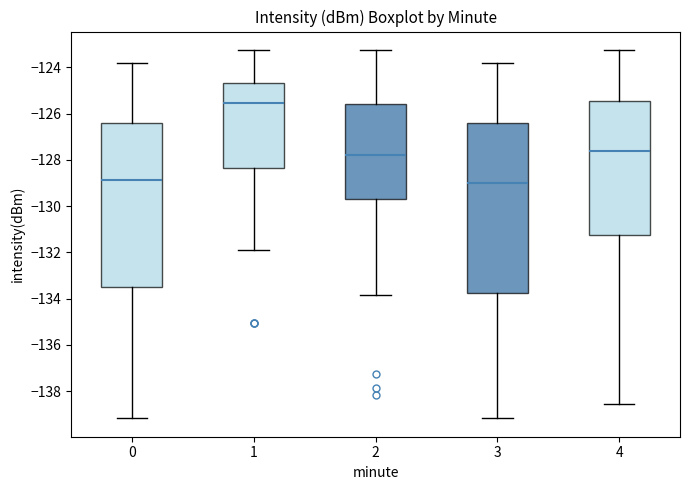

Reading left to right, transcribe this box plot: for each box, give where its median line is, the range the box spans, and where its two whiskers end, as read against the y-axis. The values are not printed on the chart, so give them approximately, as read against the axis.

0: median -128.8, box -133.6 to -126.4, whiskers -139.2 to -123.8
1: median -125.6, box -128.4 to -124.6, whiskers -131.8 to -123.2
2: median -127.8, box -129.6 to -125.6, whiskers -133.8 to -123.2
3: median -129.0, box -133.8 to -126.4, whiskers -139.2 to -123.8
4: median -127.6, box -131.2 to -125.4, whiskers -138.6 to -123.2